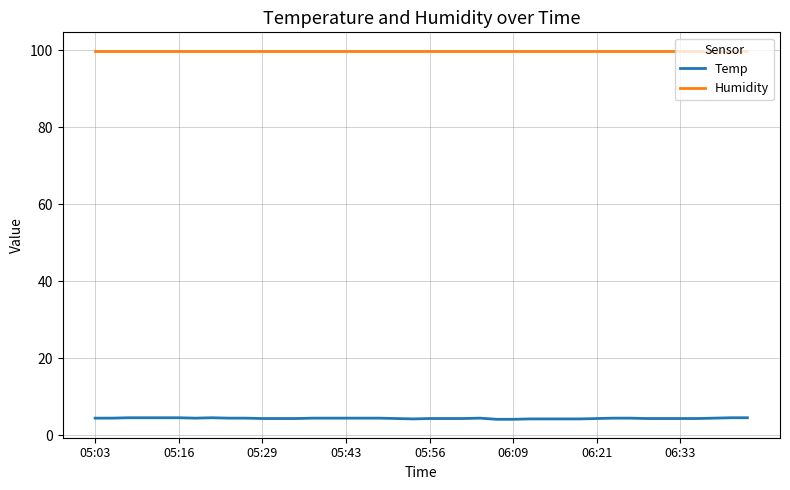

Rank the series by their average value, from highest to lowest.

Humidity, Temp